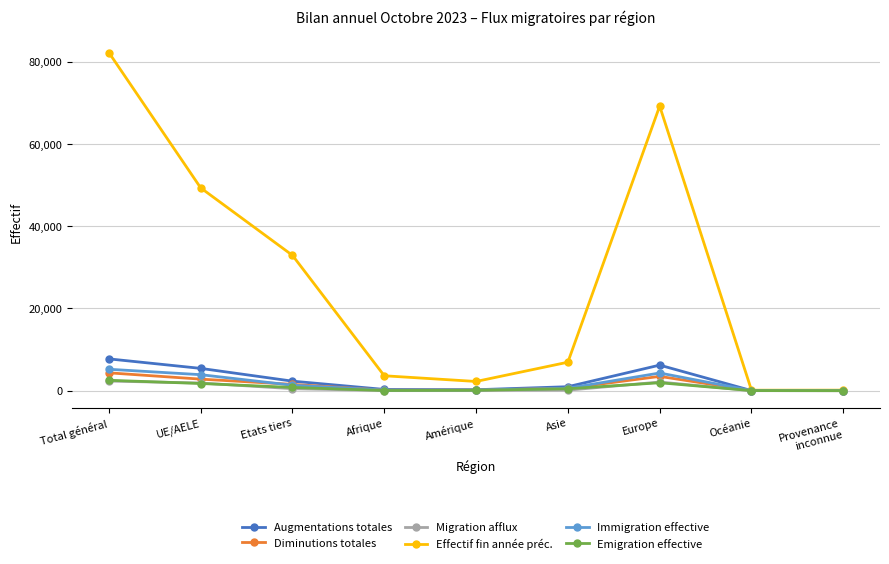

What is the spread (max minus min) of values at Amérique?

2159